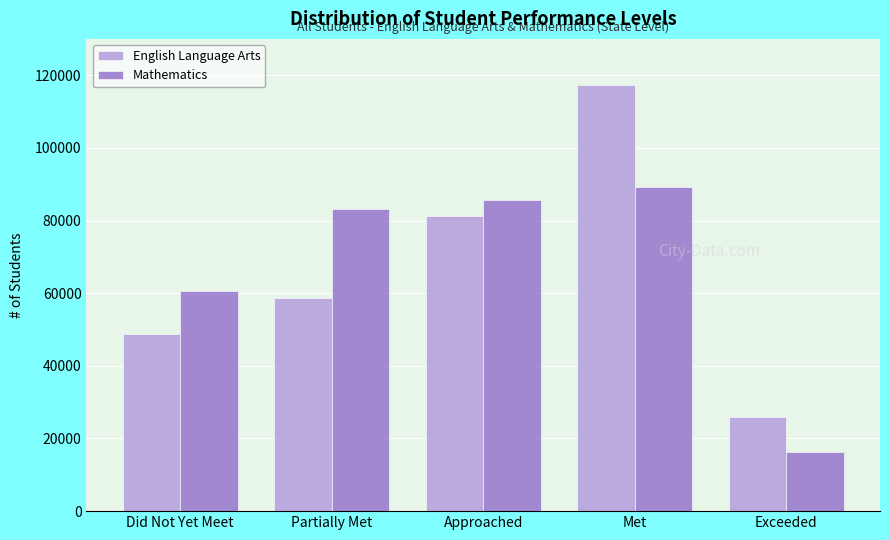

Reading left to right, list all the values displayed in this chart.

English Language Arts: Did Not Yet Meet=48876	Partially Met=58733	Approached=81111	Met=117358	Exceeded=26045
Mathematics: Did Not Yet Meet=60569	Partially Met=83165	Approached=85659	Met=89242	Exceeded=16160